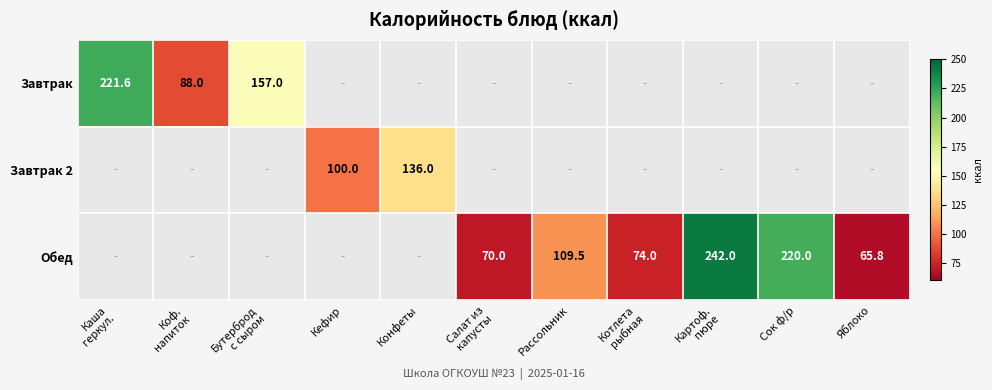

Is it true that Завтрак 2 equals 177.8 at Конфеты?

False